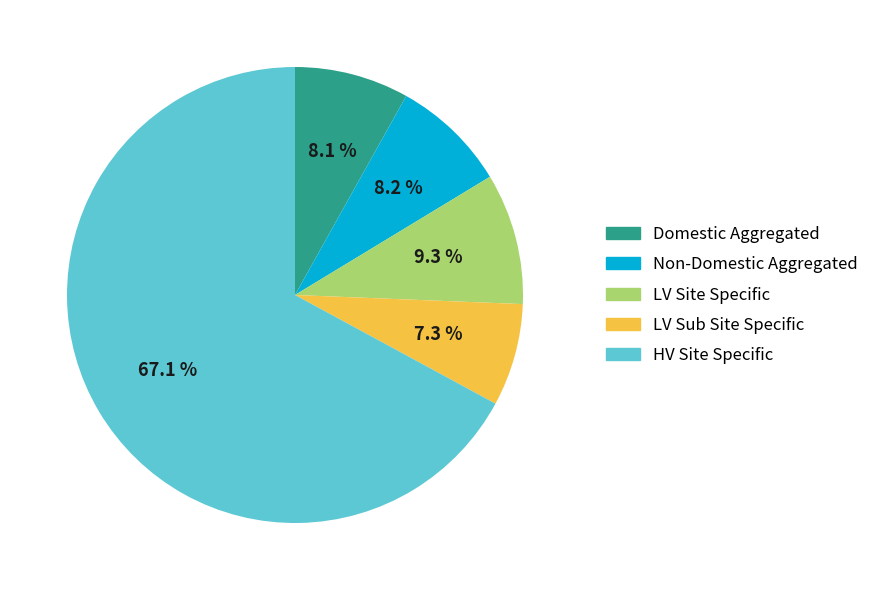

Is there any slice that represents more than half of the pie?

Yes